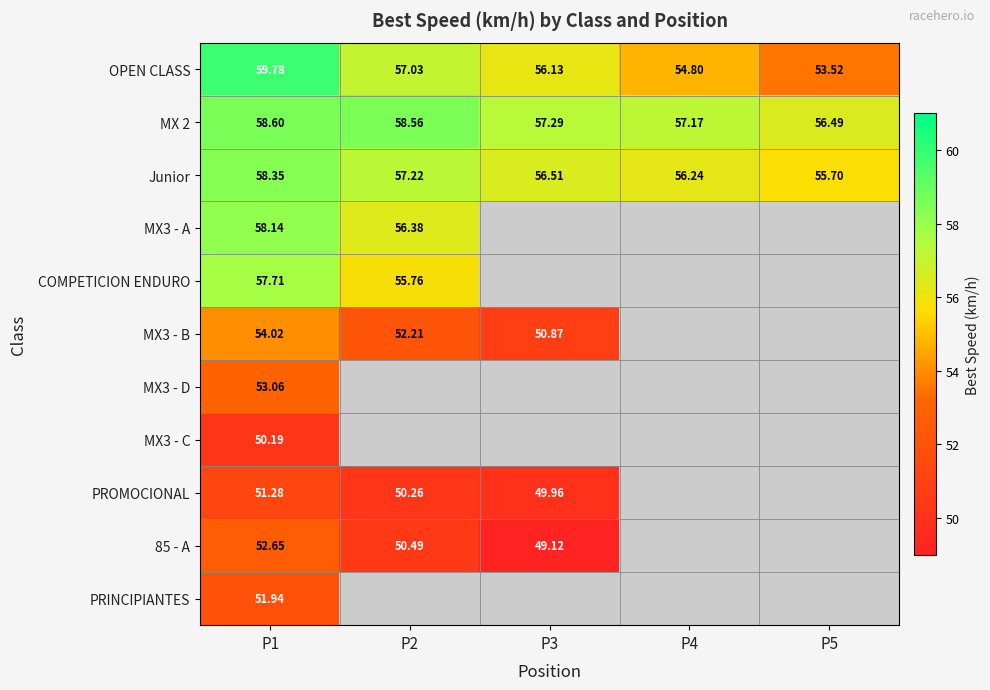

What is the difference between the second highest and minimum values in the 85 - A series?

1.4